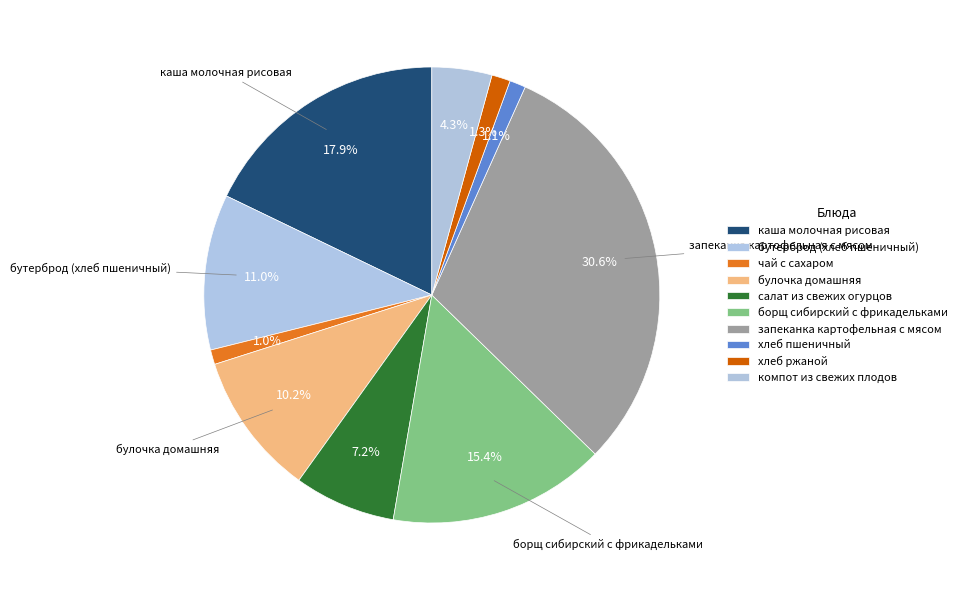

True or false: борщ сибирский с фрикадельками accounts for 15% of the total.

True